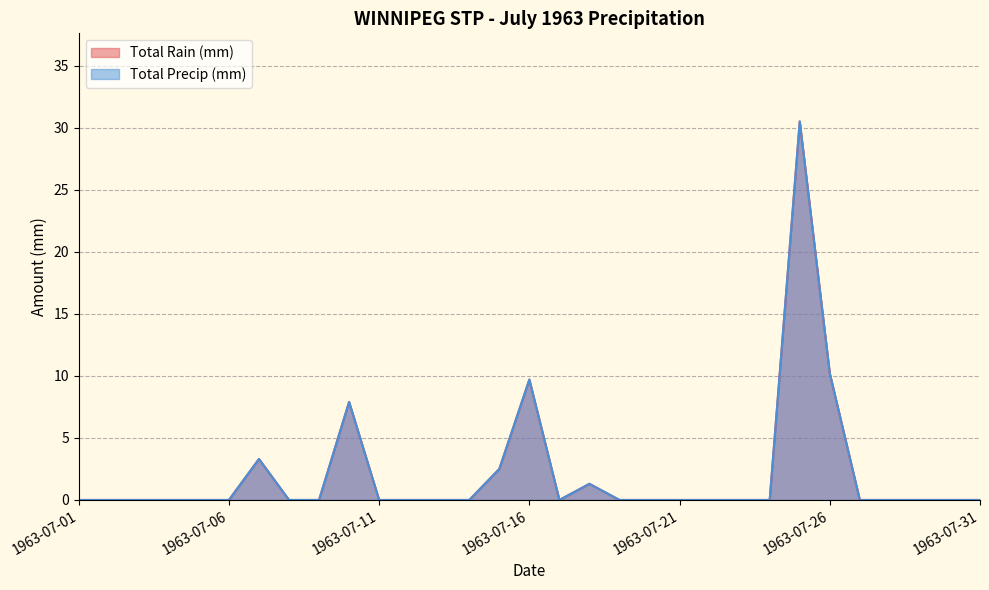

Which category has the highest value in the Total Precip (mm) series?

1963-07-25